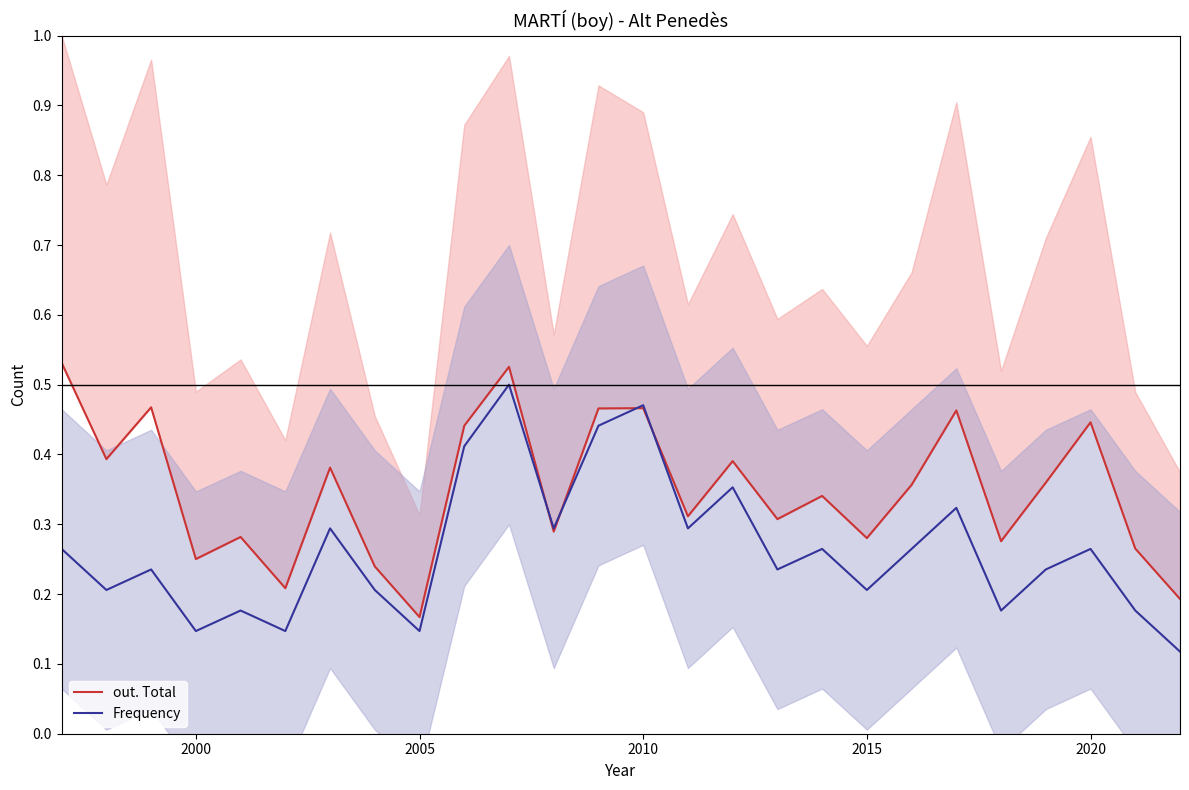

Reading right to left, what are all the values shown in this chart?

out. Total: 0.2	0.3	0.4	0.4	0.3	0.5	0.4	0.3	0.3	0.3	0.4	0.3	0.5	0.5	0.3	0.5	0.4	0.2	0.2	0.4	0.2	0.3	0.3	0.5	0.4	0.5
Frequency: 0.1	0.2	0.3	0.2	0.2	0.3	0.3	0.2	0.3	0.2	0.4	0.3	0.5	0.4	0.3	0.5	0.4	0.1	0.2	0.3	0.1	0.2	0.1	0.2	0.2	0.3